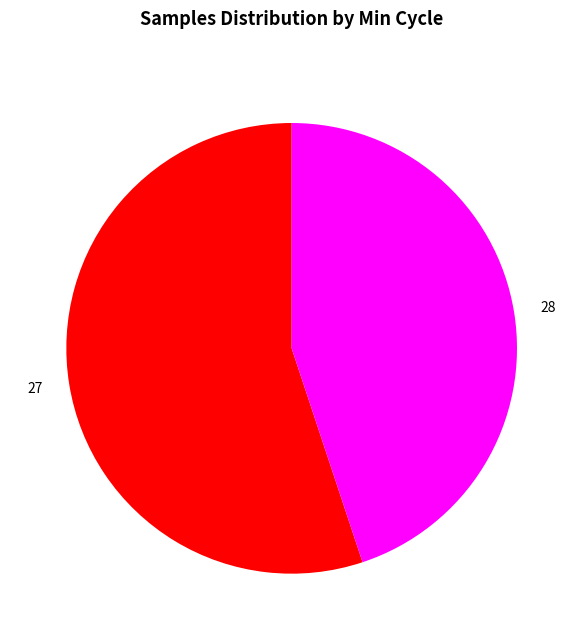

Do 28 and 27 together represent more than half of the pie?

Yes